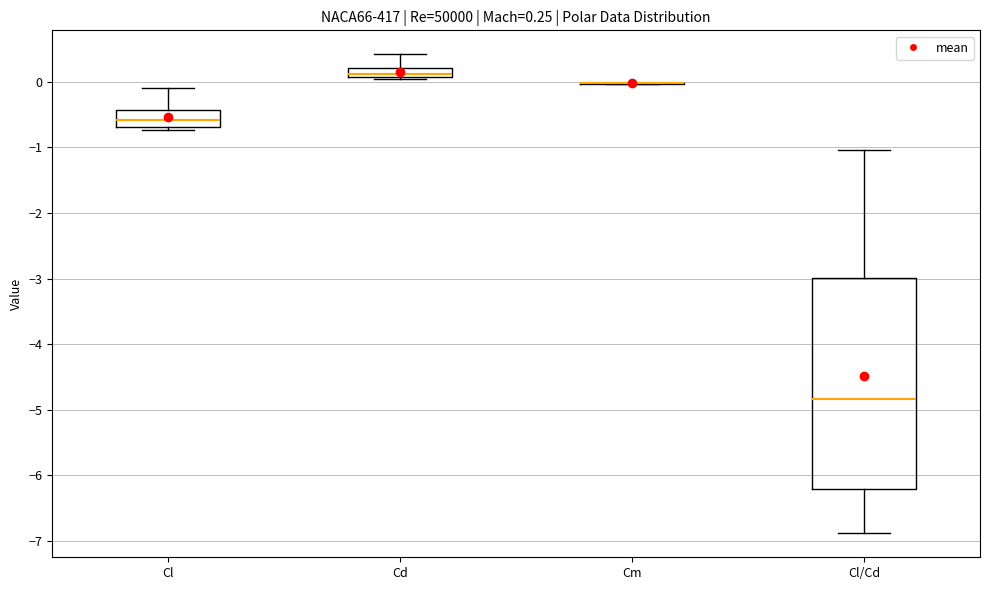

Which box is the tallest, from its lower edge to its upper edge?

Cl/Cd